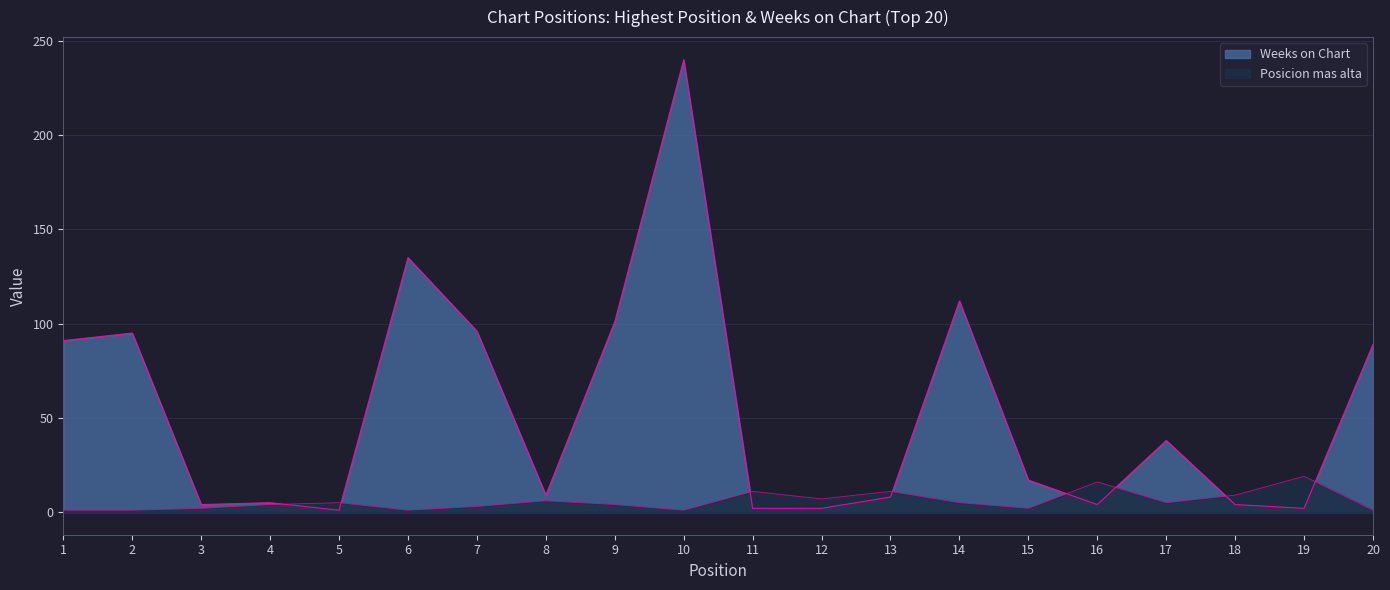

Reading right to left, list all the values displayed in this chart.

Posicion mas alta: 20=1	19=19	18=9	17=5	16=16	15=2	14=5	13=11	12=7	11=11	10=1	9=4	8=6	7=3	6=1	5=5	4=4	3=2	2=1	1=1
Weeks on Chart: 20=89	19=2	18=4	17=38	16=4	15=17	14=112	13=8	12=2	11=2	10=240	9=101	8=9	7=96	6=135	5=1	4=5	3=4	2=95	1=91